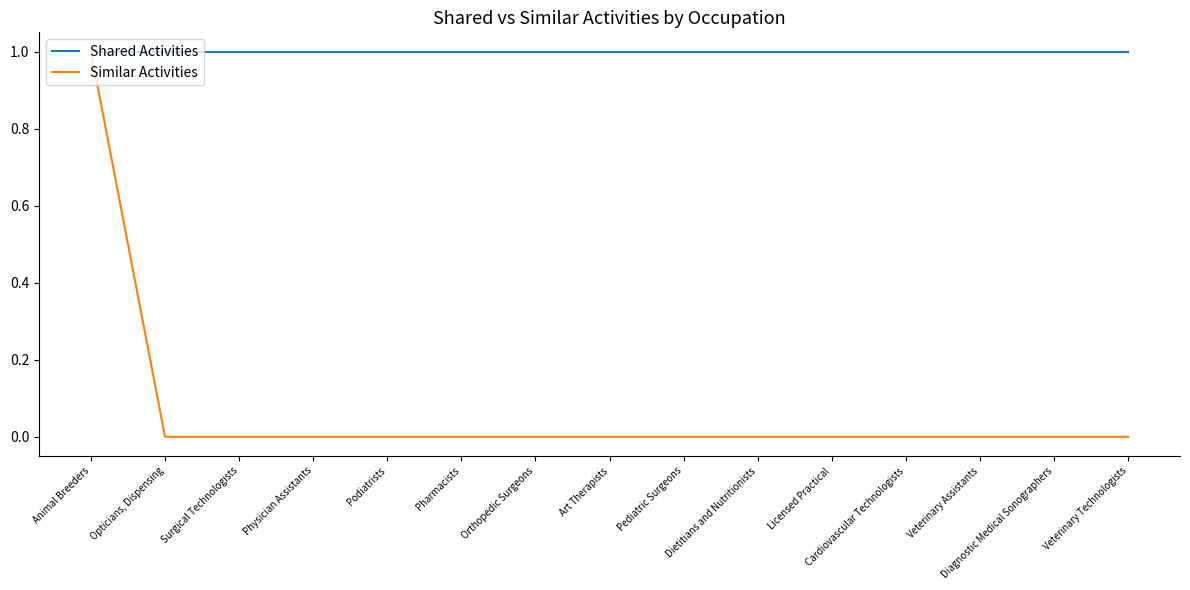

At which category is the sum across all series the highest?

Animal Breeders